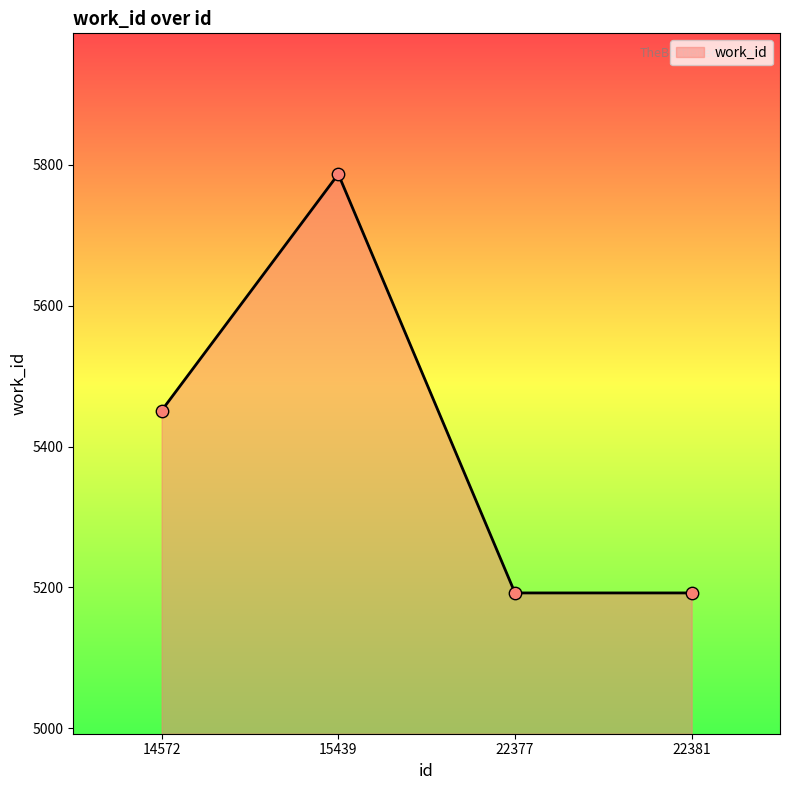

Which has a higher value, 14572 or 15439?

15439